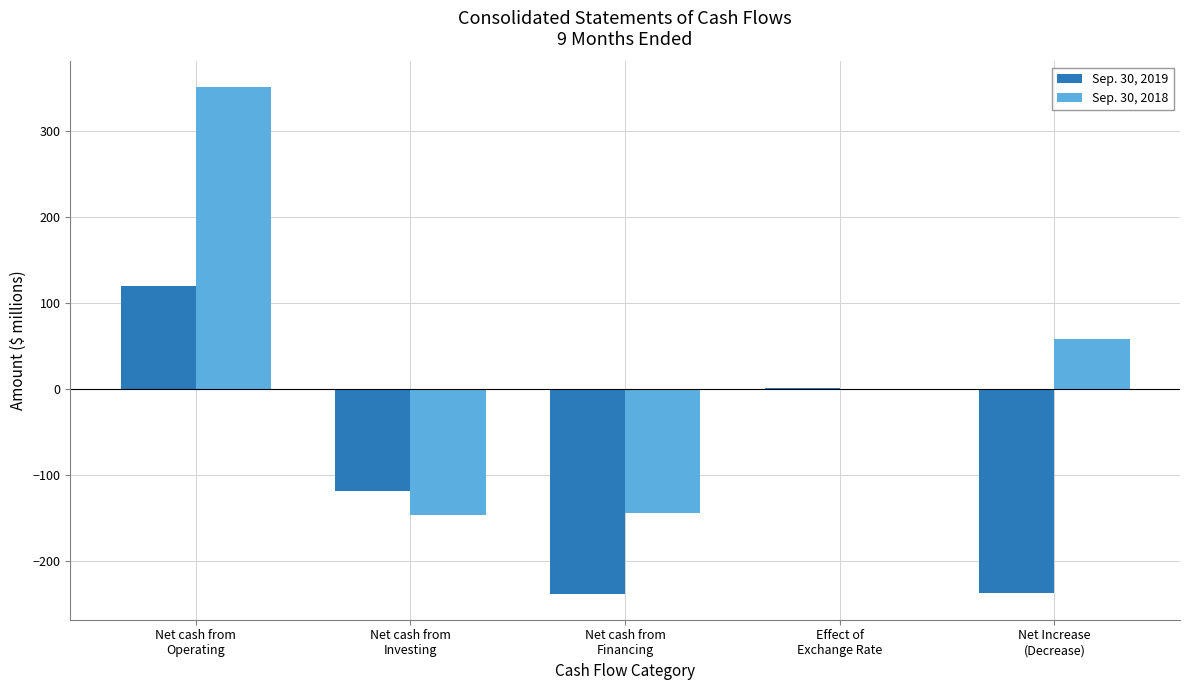

What is the highest value of the Sep. 30, 2019 series?

120